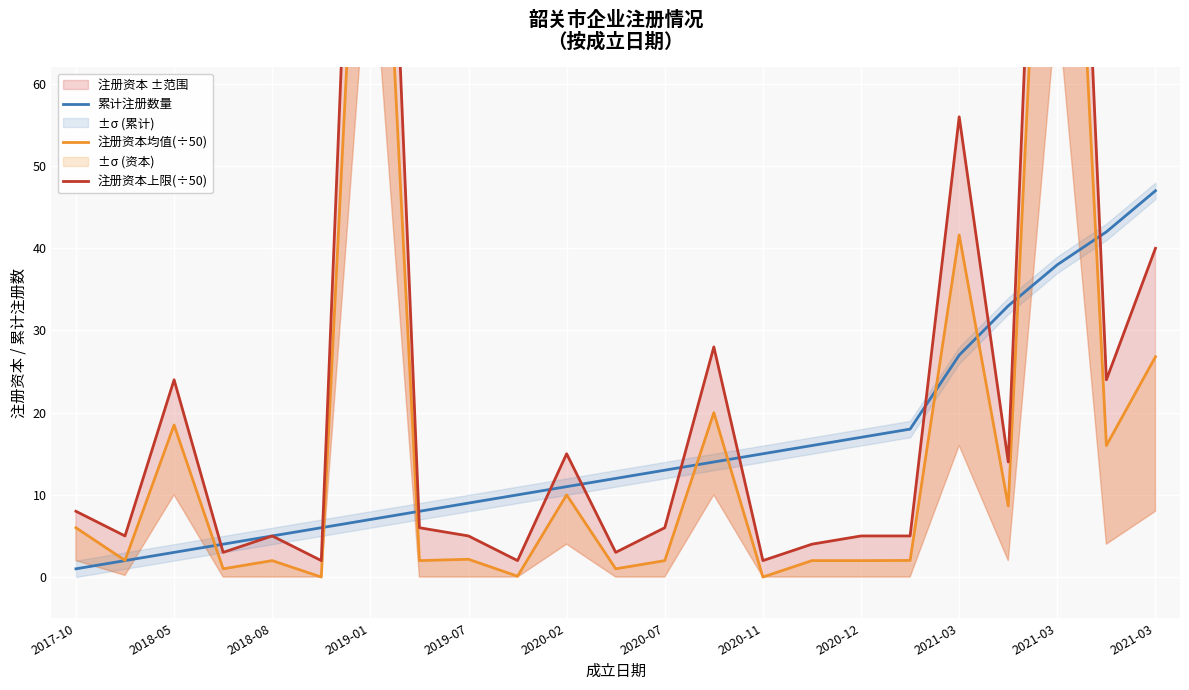

At how many categories does at least one series exceed 0?

23